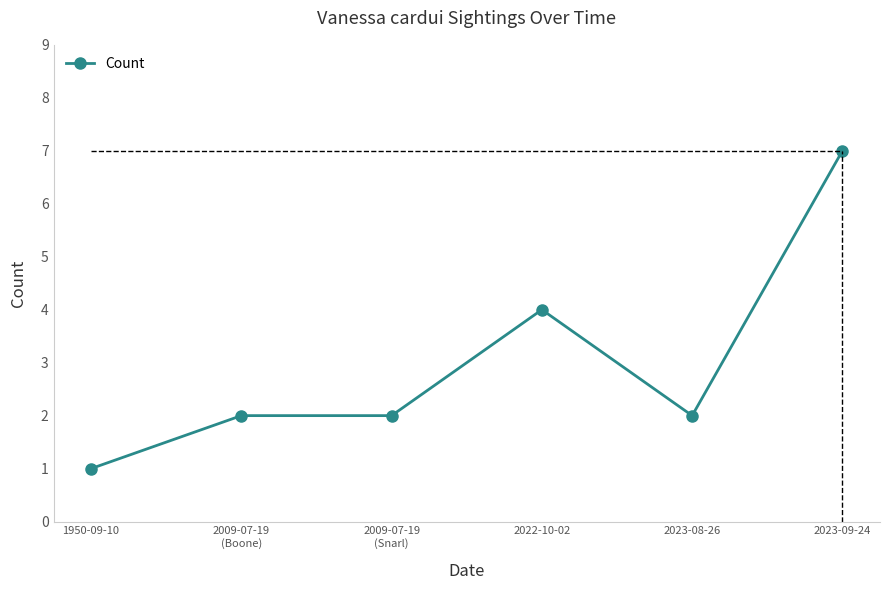

What is the value of the 5th point from the left?

2